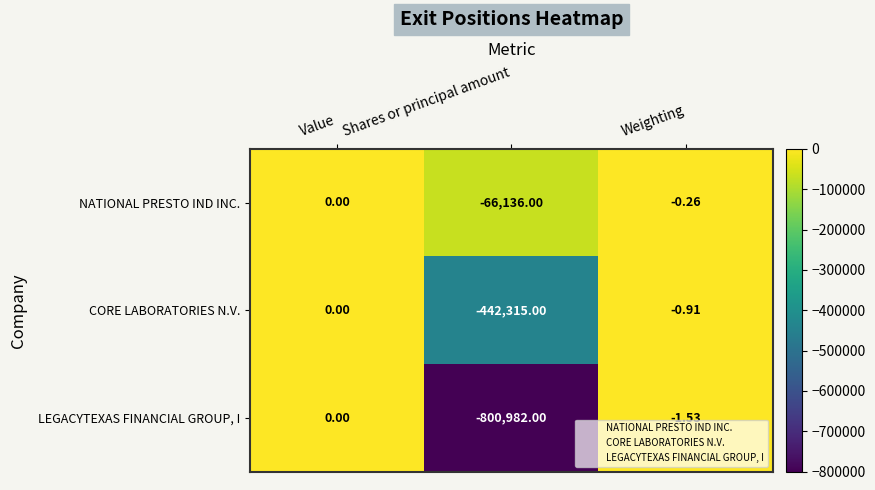

What is the total value across all series at Shares or principal amount?

-1309433.0